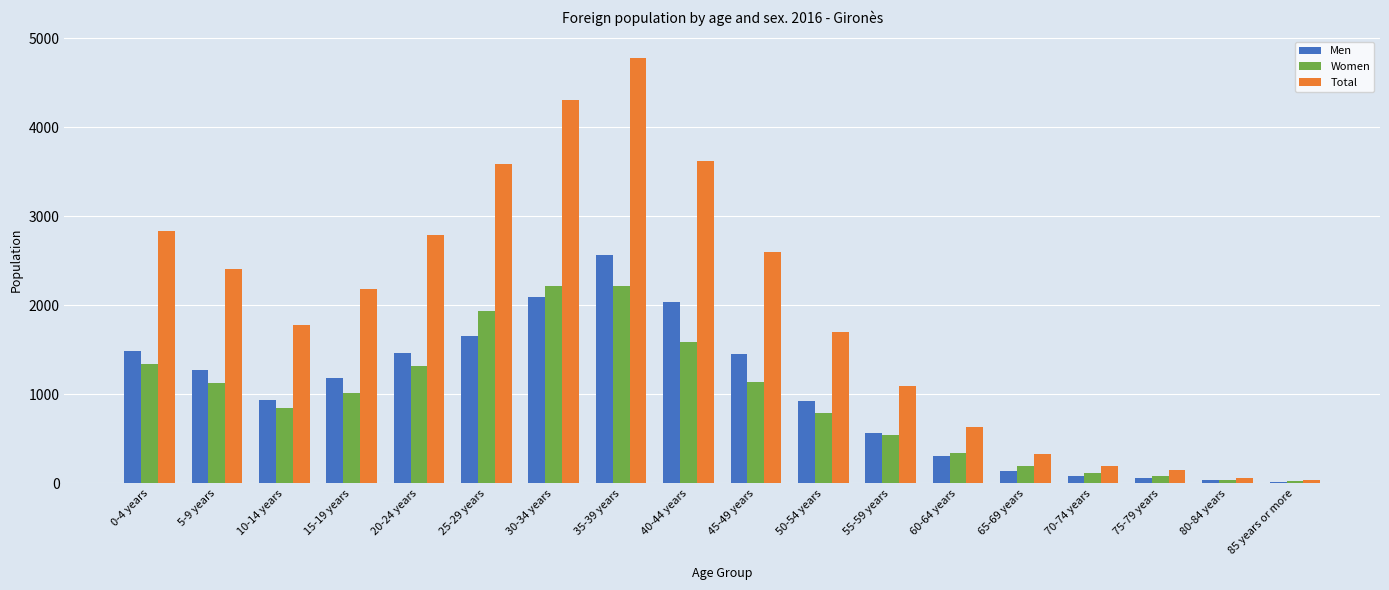

How many categories are shown in the chart?

18